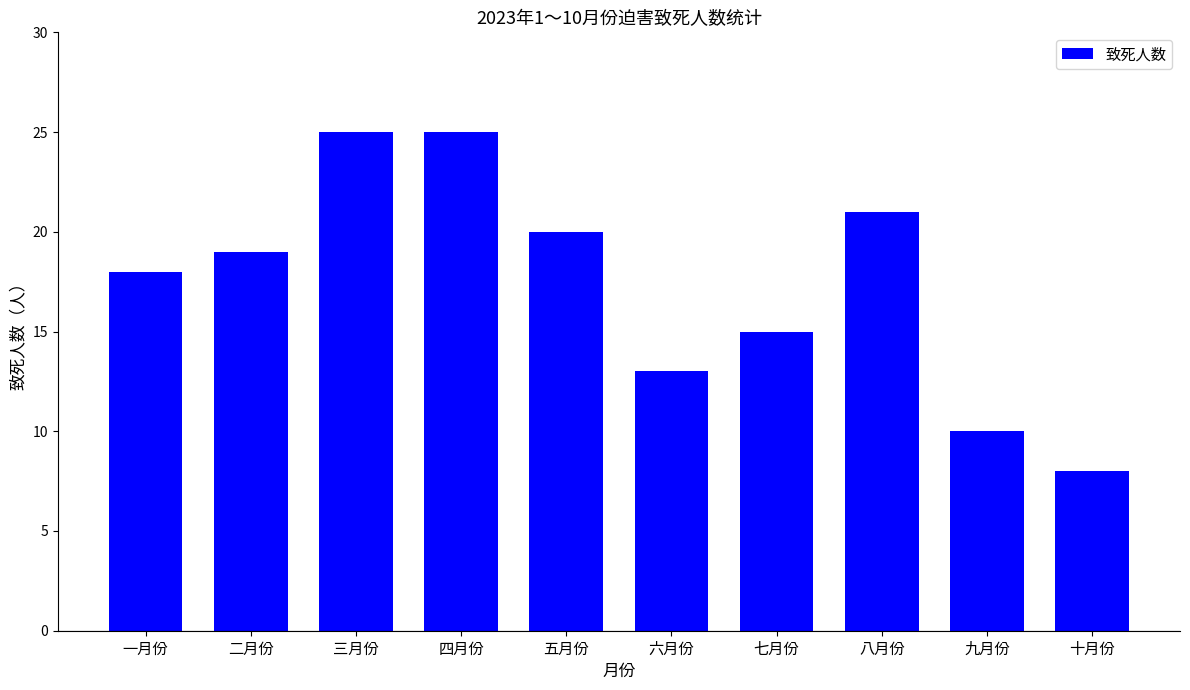

At which category does the chart reach its minimum across all series?

十月份